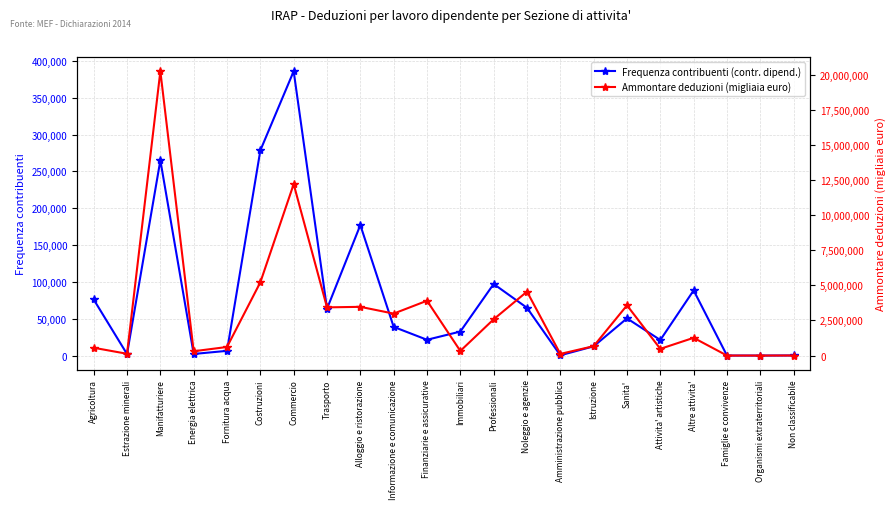

Rank the series by their maximum value, from lowest to highest.

Frequenza contribuenti (contr. dipend.), Ammontare deduzioni (migliaia euro)